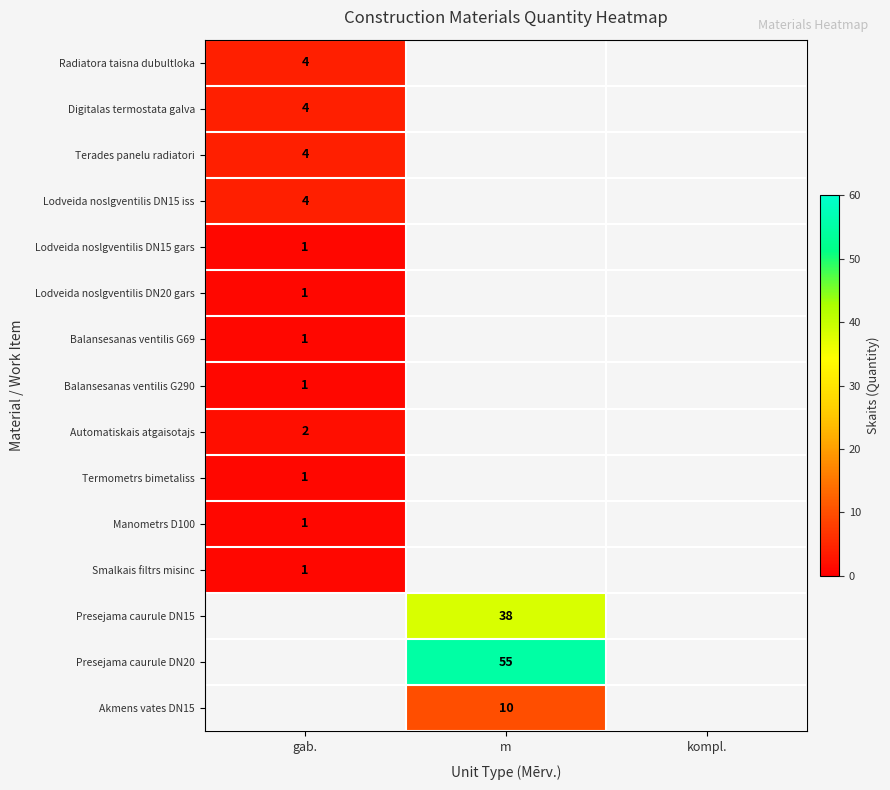

The value of Digitalas termostata galva at gab. is 3. True or false?

False